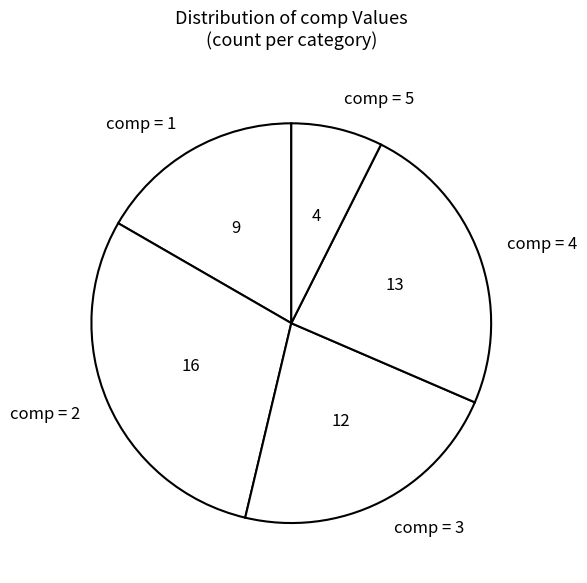

Is the sum of comp = 4 and comp = 2 greater than half?

Yes